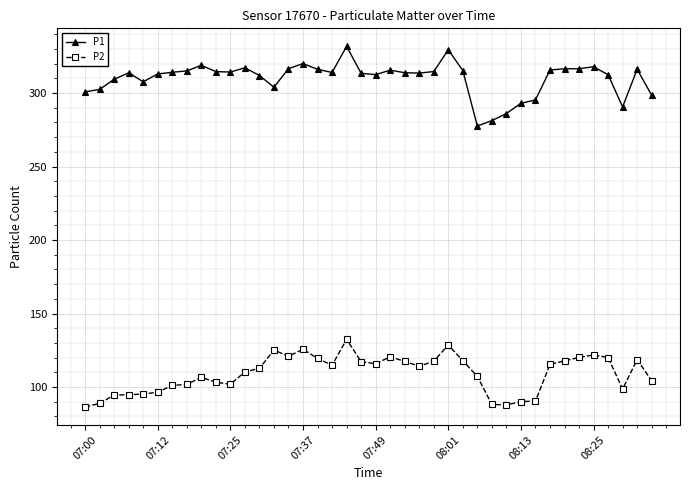

List the series in order of their overall mean, lowest first.

P2, P1